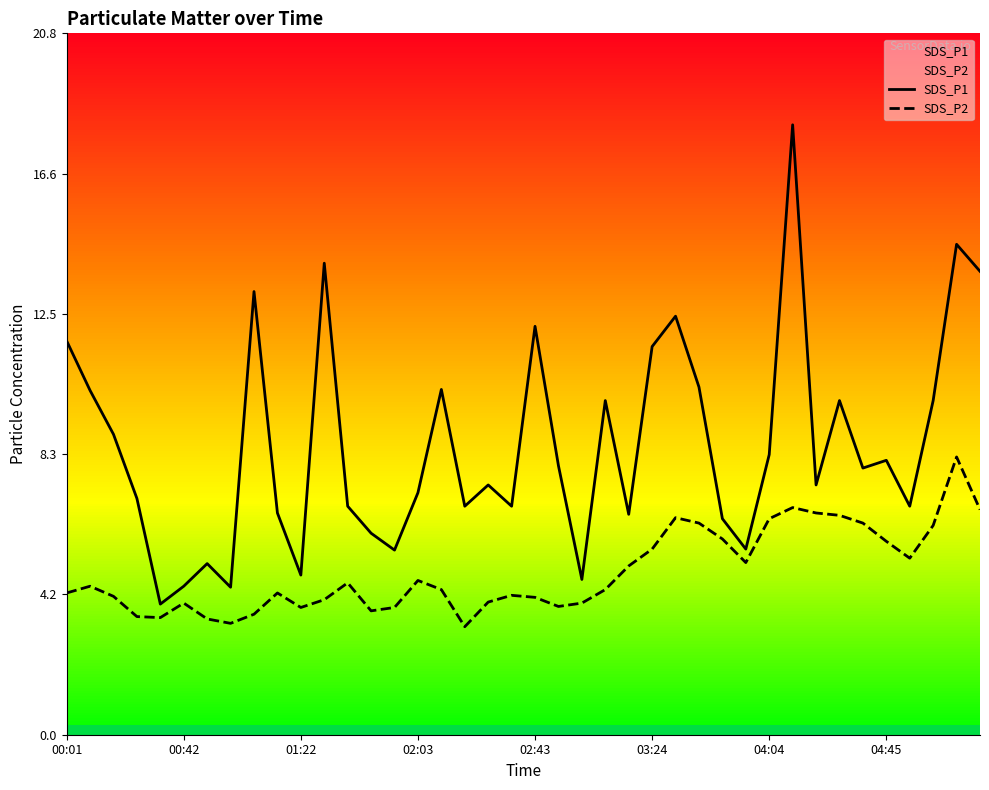

The value of SDS_P1 at 02:03 is 7.2. True or false?

True